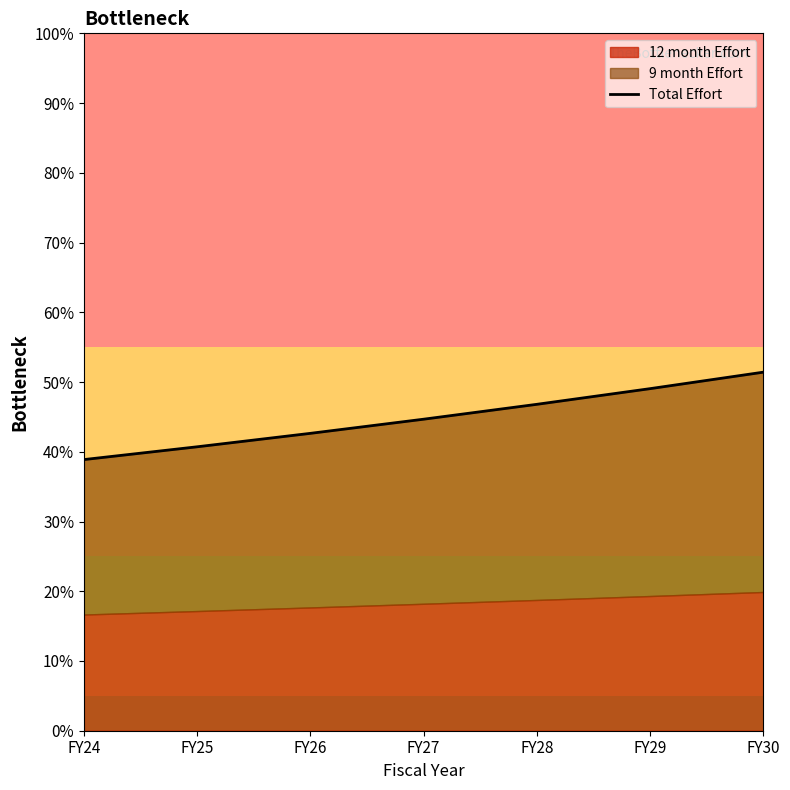

Rank the categories by value from lowest to highest.

FY24, FY25, FY26, FY27, FY28, FY29, FY30